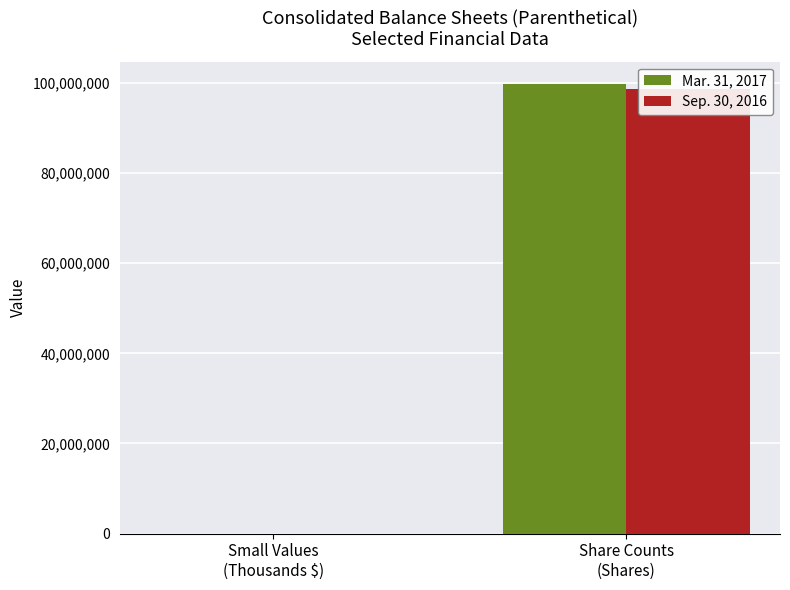

How many bars are there in total?

4